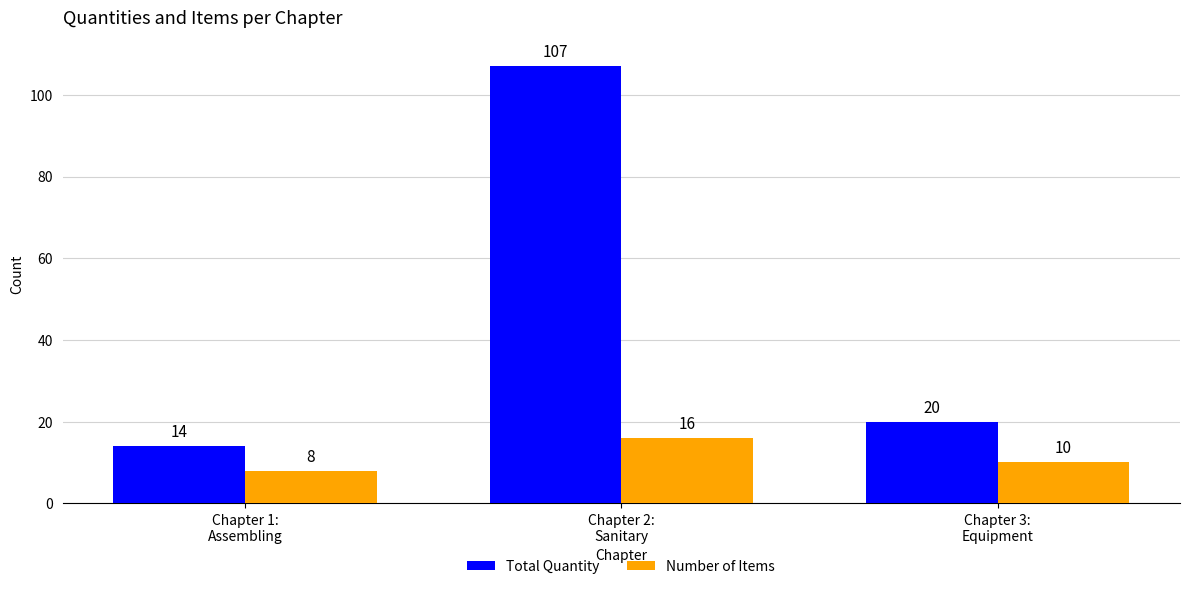

What is the difference between the maximum and second lowest values in the Number of Items series?

6